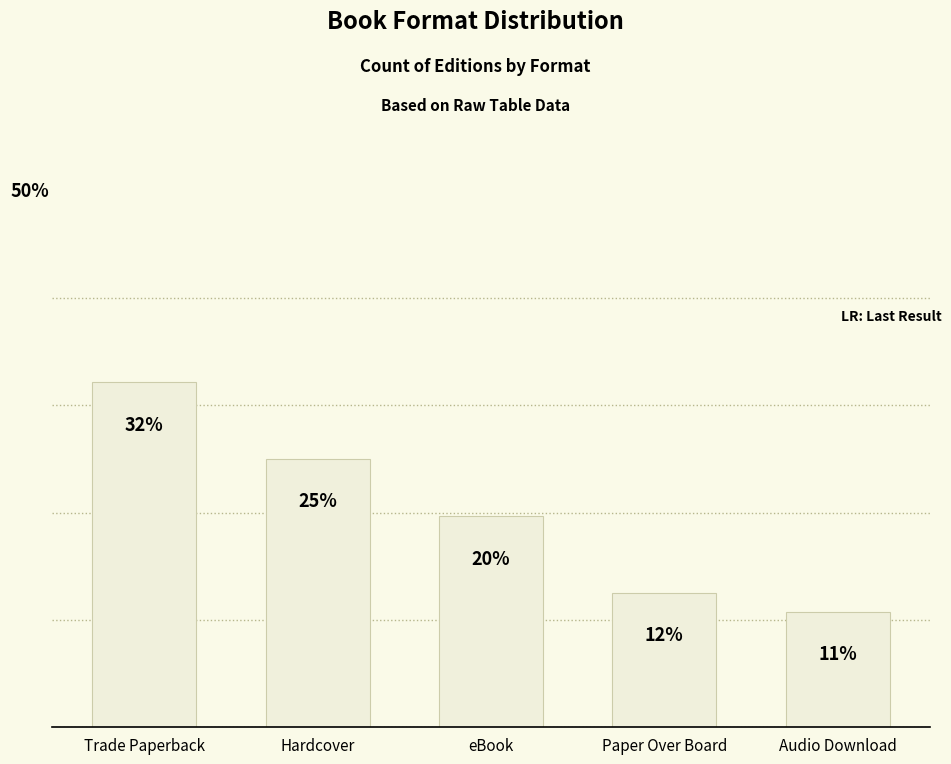

What is the value of the 3rd bar from the left?

19.6